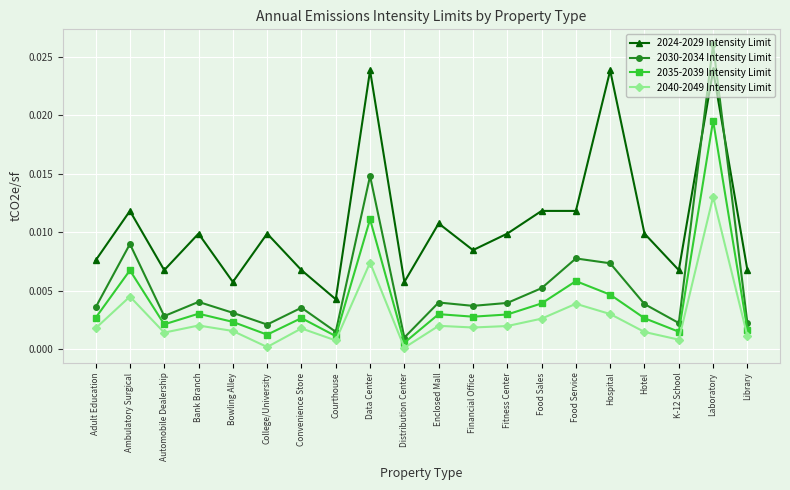

At which category does 2024-2029 Intensity Limit reach its first local peak?

Ambulatory Surgical